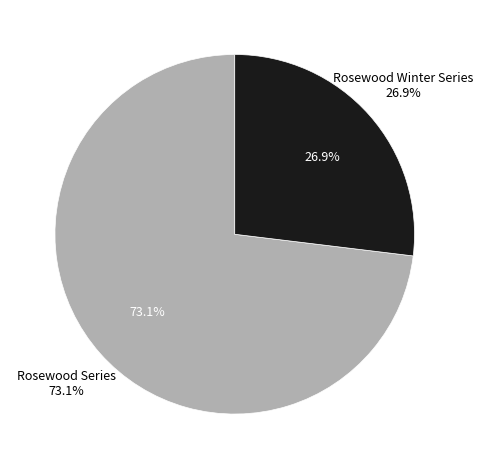

What is the smallest slice in the pie chart?

Rosewood Winter Series